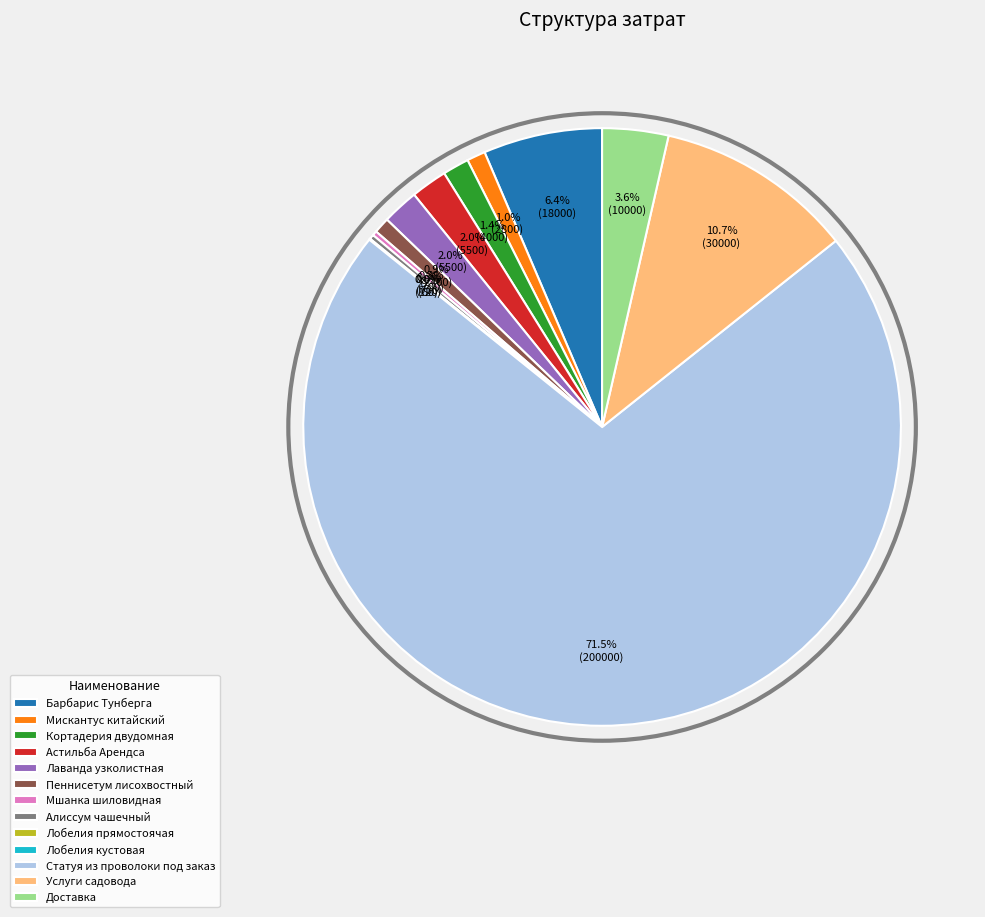

Which has a higher value, Статуя из проволоки под заказ or Кортадерия двудомная?

Статуя из проволоки под заказ